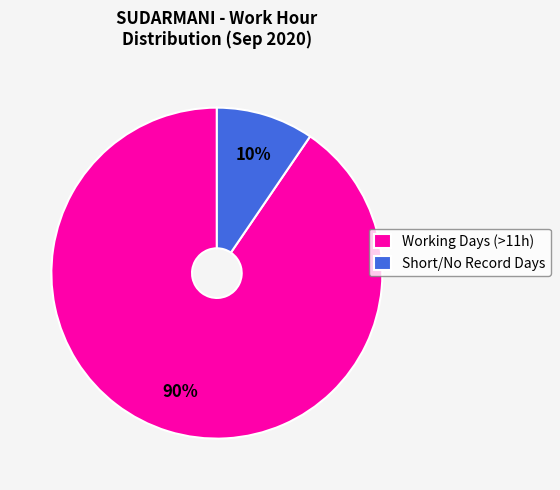

How many slices are in this pie chart?

2